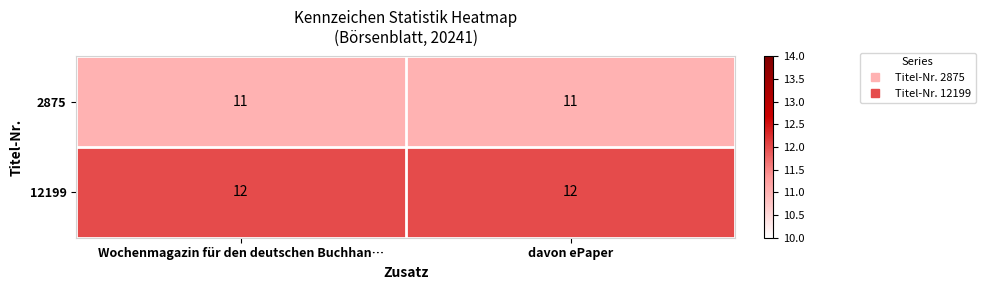

What is the total value across all series at Wochenmagazin für den deutschen Buchhan…?

23